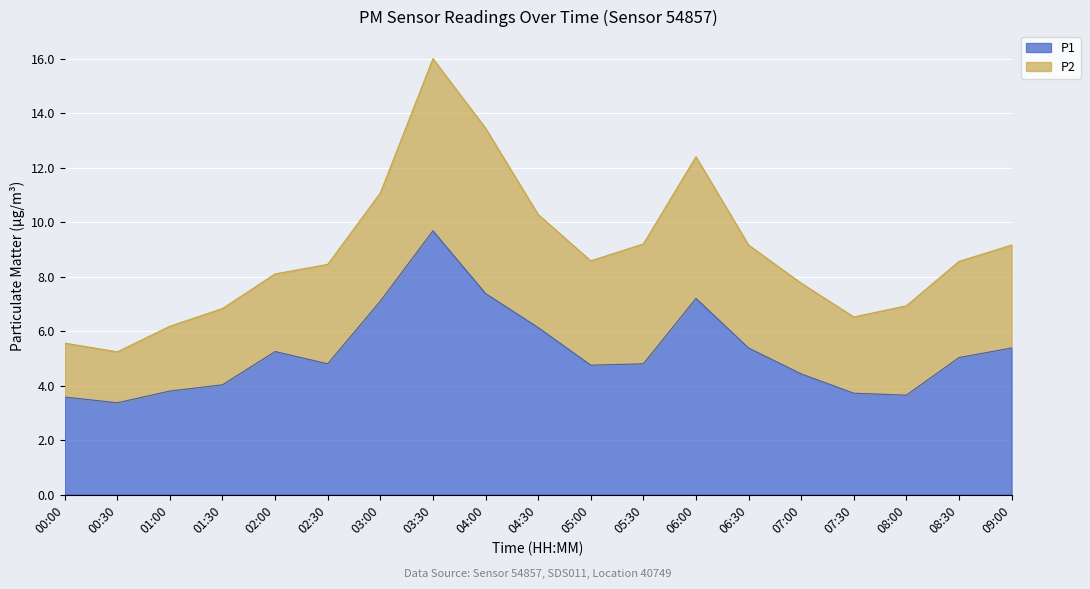

Approximately how many times larger is the value at 05:30 compared to 08:30?

1.0